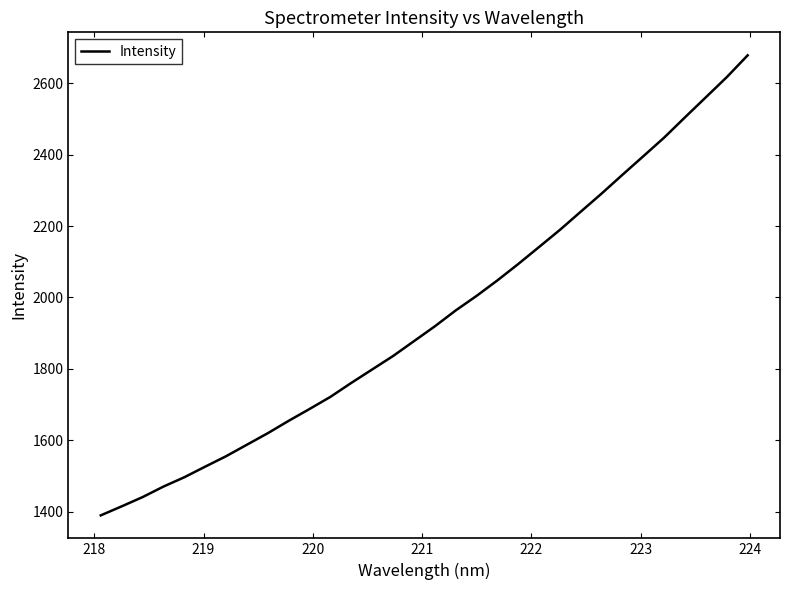

What is the minimum value shown in the chart?

1389.5